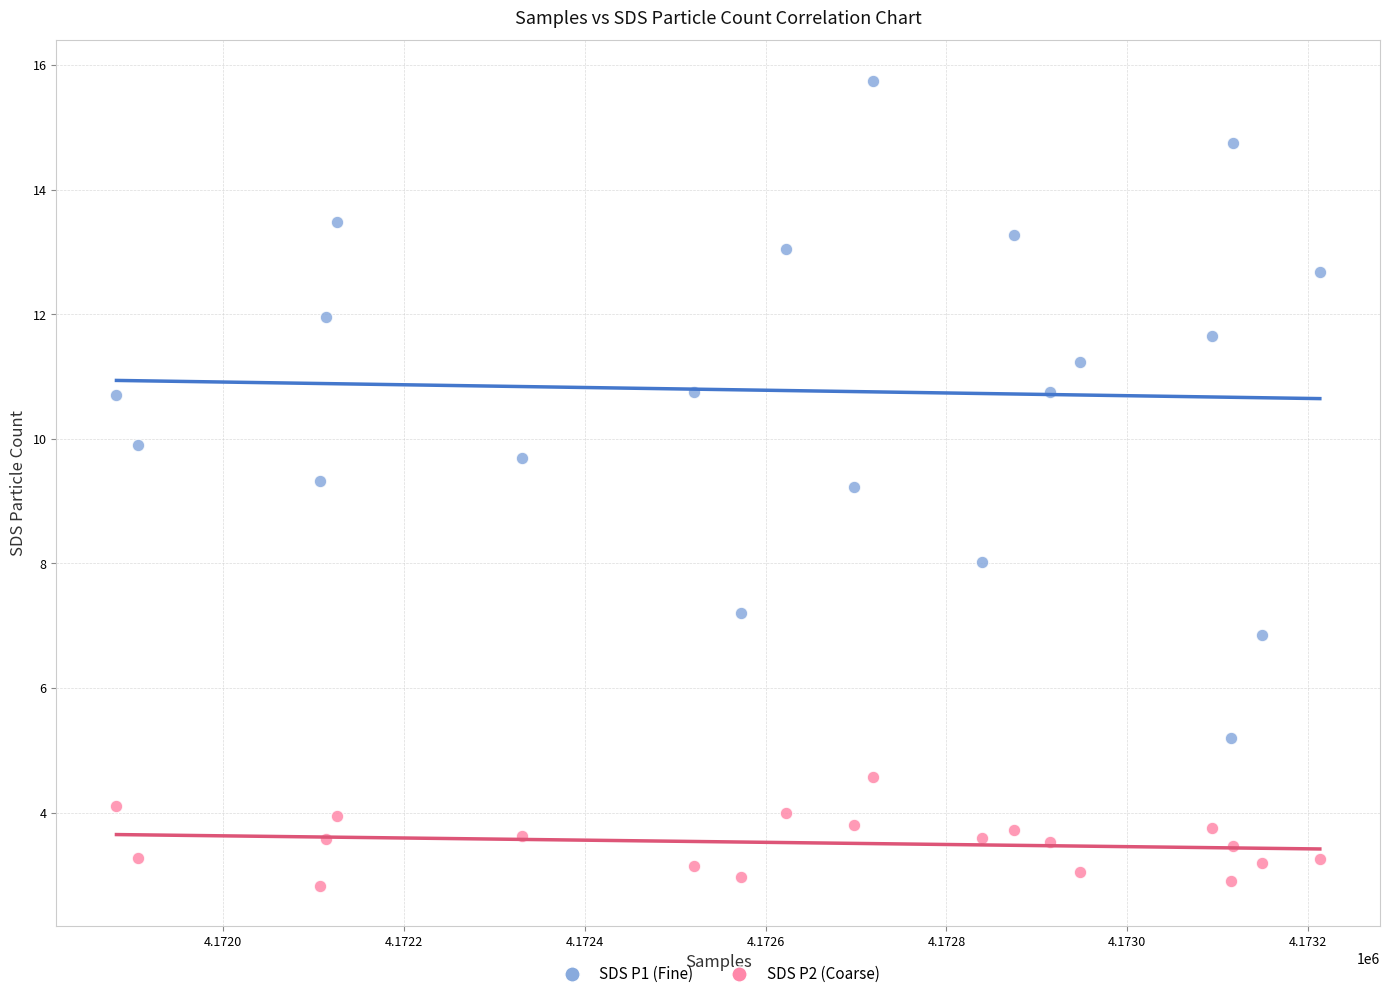

What is the X range (max minus min) for the scatter plot?

1331.0